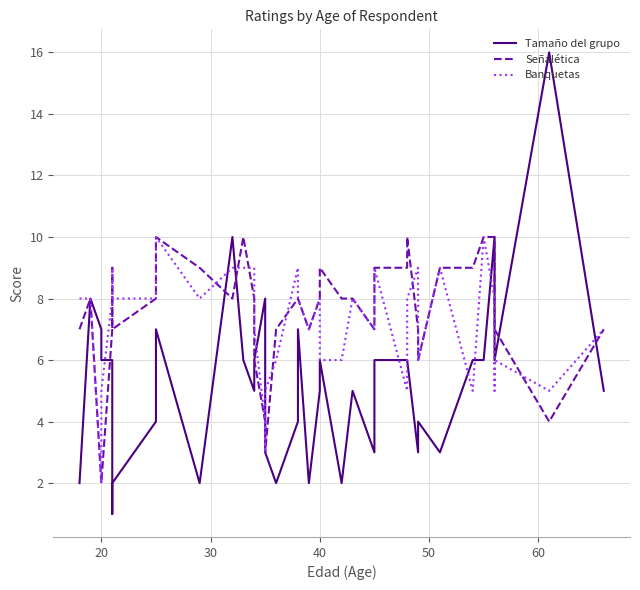

Reading left to right, transcribe all the data shown in this chart.

Tamaño del grupo: 2	8	7	6	6	1	2	4	7	2	10	6	5	6	8	4	3	2	4	7	2	5	6	2	5	3	6	6	6	3	4	3	6	6	10	8	6	16	5
Señalética: 7	8	2	2	7	9	7	8	10	9	8	10	8	6	4	4	3	7	8	8	7	8	9	8	8	7	9	9	10	7	6	9	9	10	10	9	7	4	7
Banquetas: 8	8	2	5	8	9	8	8	10	8	9	9	9	7	4	3	5	6	9	8	7	8	6	6	8	7	9	5	8	9	6	9	5	10	8	5	6	5	7